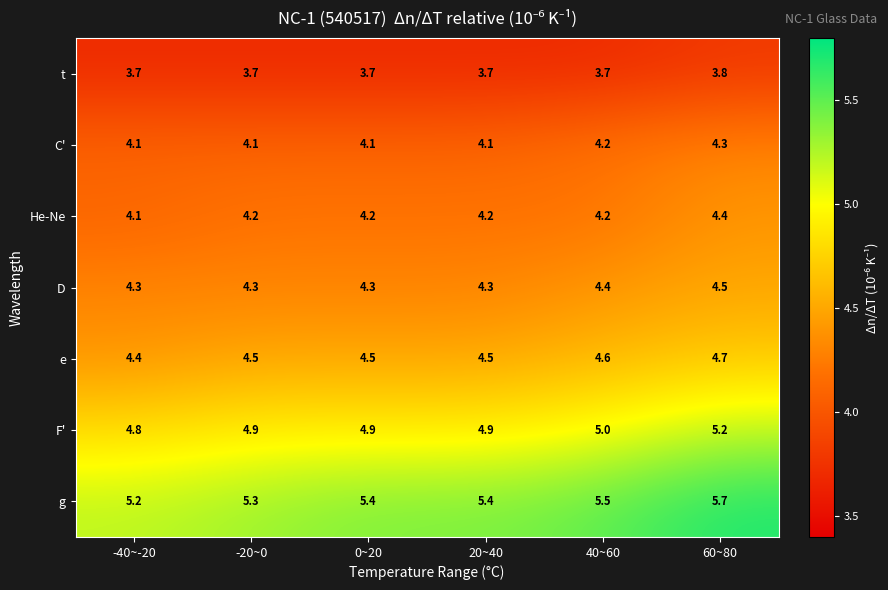

What is the sum of all g values?

32.5